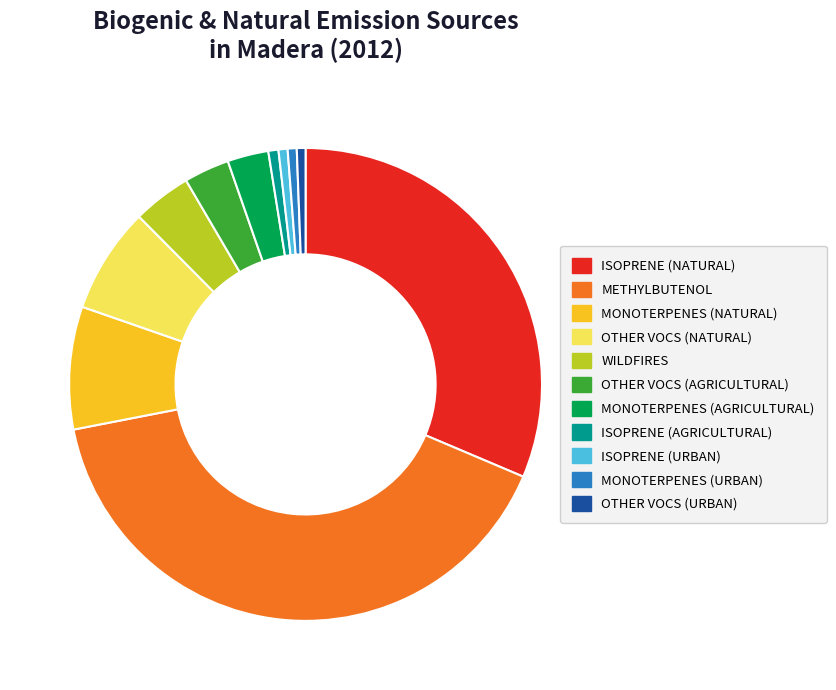

Which category has the biggest portion of the pie?

METHYLBUTENOL